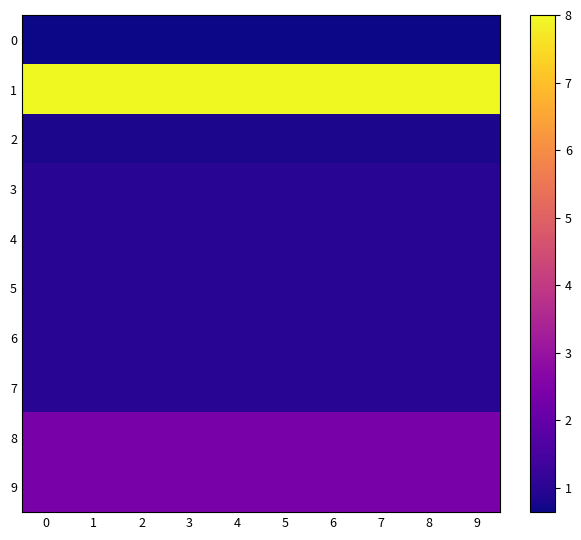

What is the spread (max minus min) of values at 3?

7.4